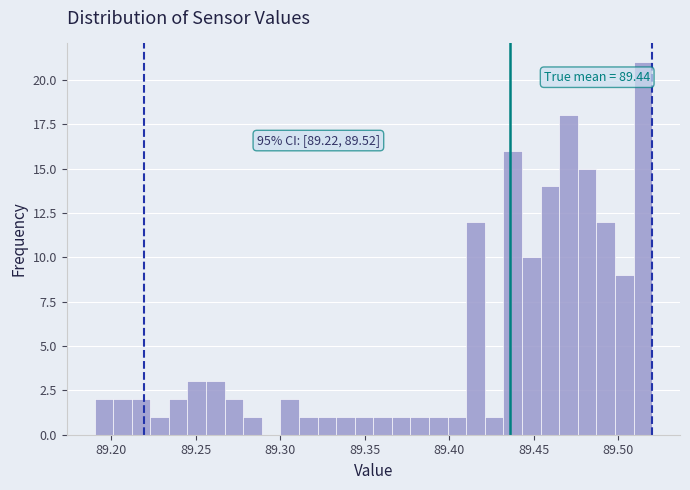

Around what value on the x-axis is the tallest bar? Give the approximate position of its centre, as read against the axis.

89.515